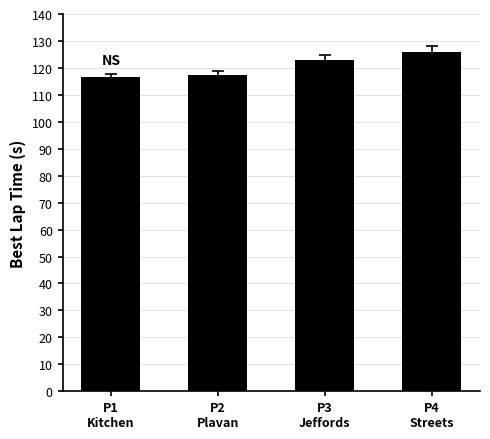

What is the ratio of the value at P3
Jeffords to the value at P1
Kitchen?

1.1